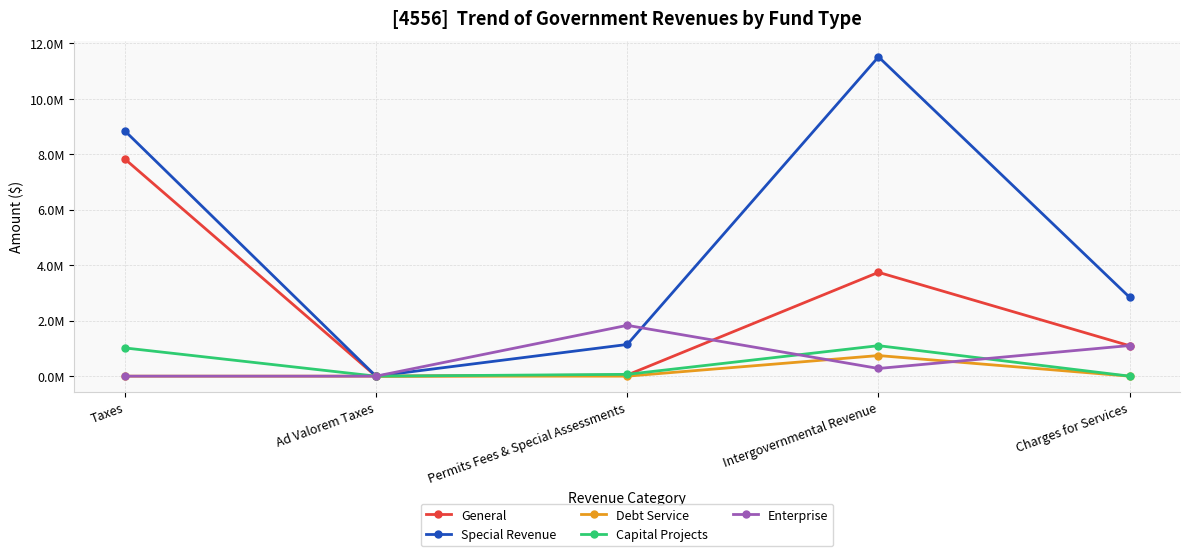

What are all the series names shown in the legend?

General, Special Revenue, Debt Service, Capital Projects, Enterprise